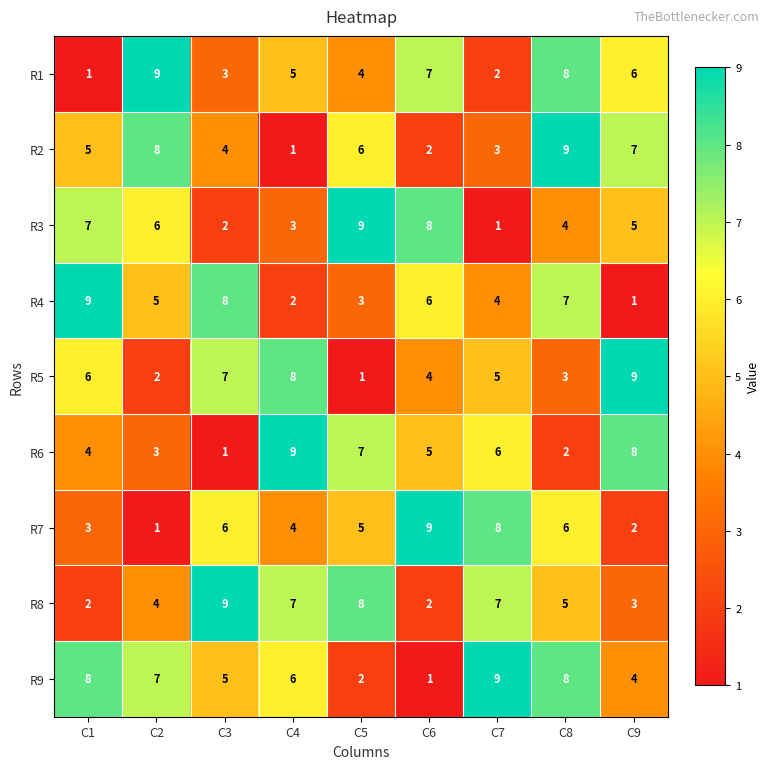

What is the maximum value shown in the chart?

9